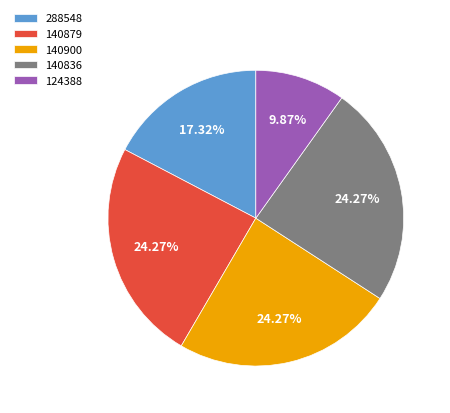

Count the number of slices in the pie.

5